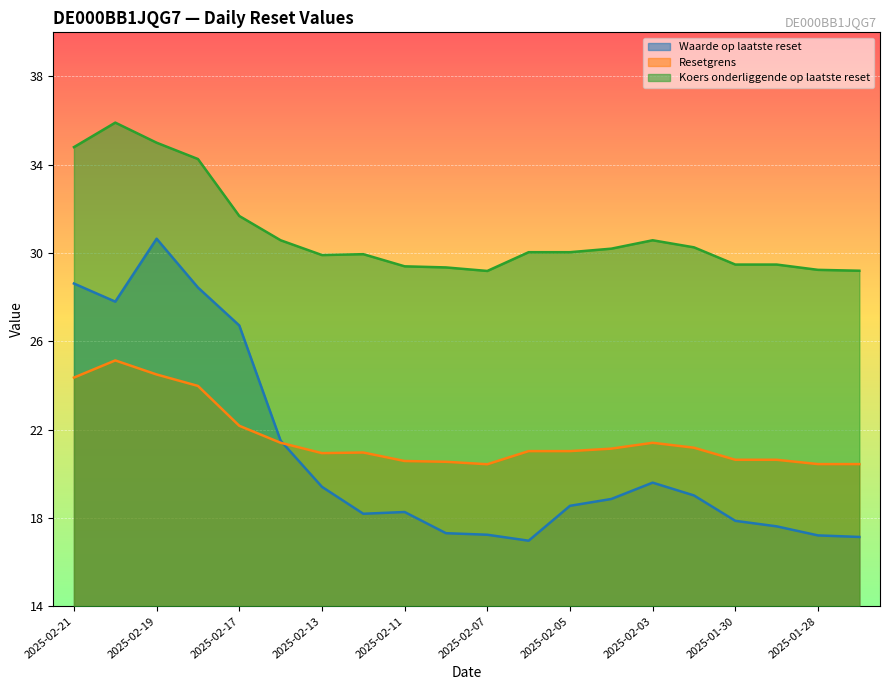

At which category is the sum across all series the highest?

2025-02-19